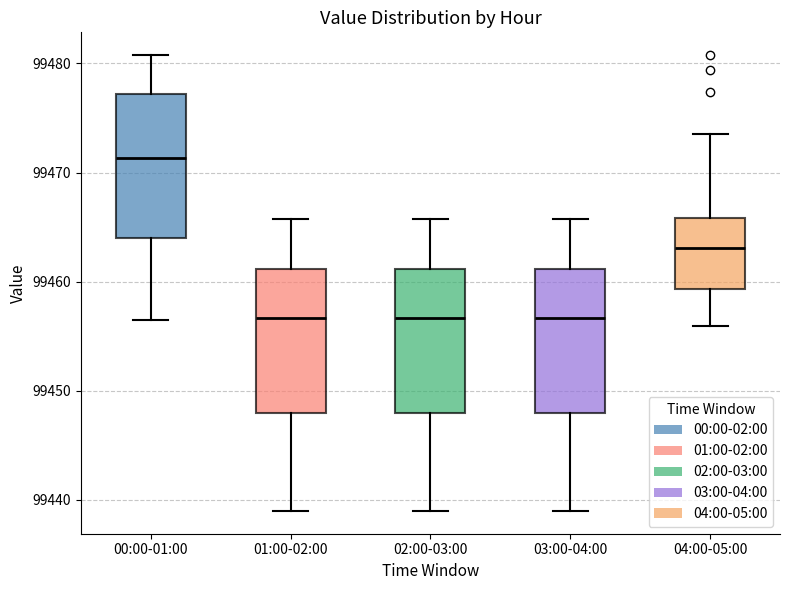

Reading left to right, transcribe this box plot: for each box, give where its median line is, the range the box spans, and where its two whiskers end, as read against the y-axis. The values are not printed on the chart, so give them approximately, as read against the axis.

00:00-01:00: median 99471, box 99464 to 99477, whiskers 99457 to 99481
01:00-02:00: median 99457, box 99448 to 99461, whiskers 99439 to 99466
02:00-03:00: median 99457, box 99448 to 99461, whiskers 99439 to 99466
03:00-04:00: median 99457, box 99448 to 99461, whiskers 99439 to 99466
04:00-05:00: median 99463, box 99459 to 99466, whiskers 99456 to 99474